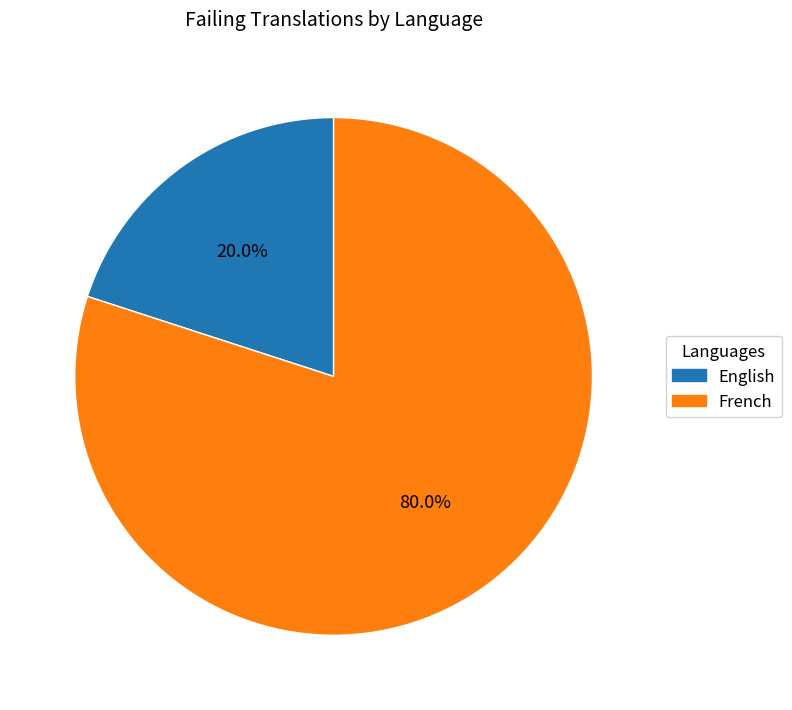

What is the total percentage of French and English?

100.0%